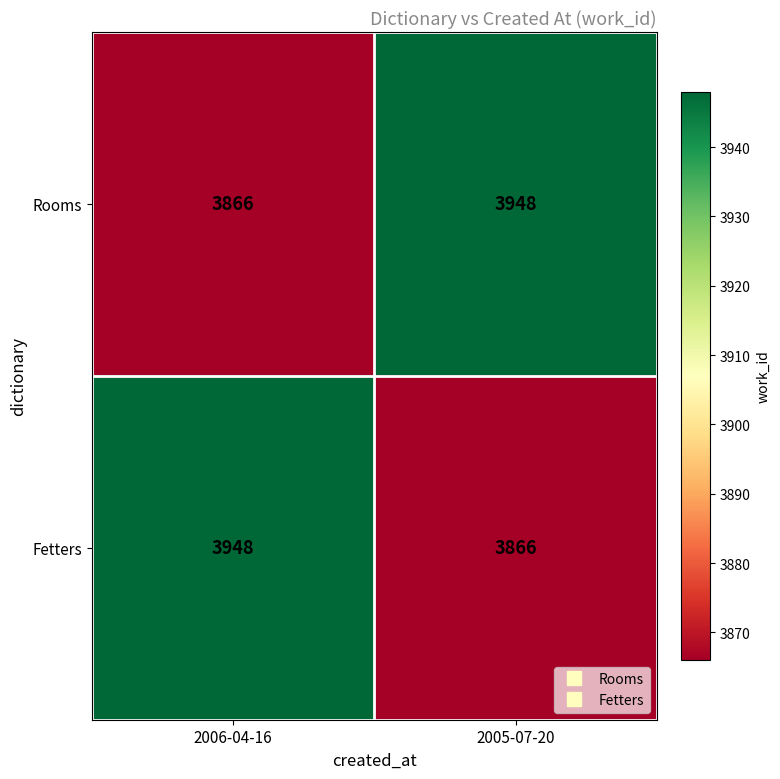

Is the value of Rooms at 2005-07-20 greater than the value of Fetters at 2005-07-20?

Yes